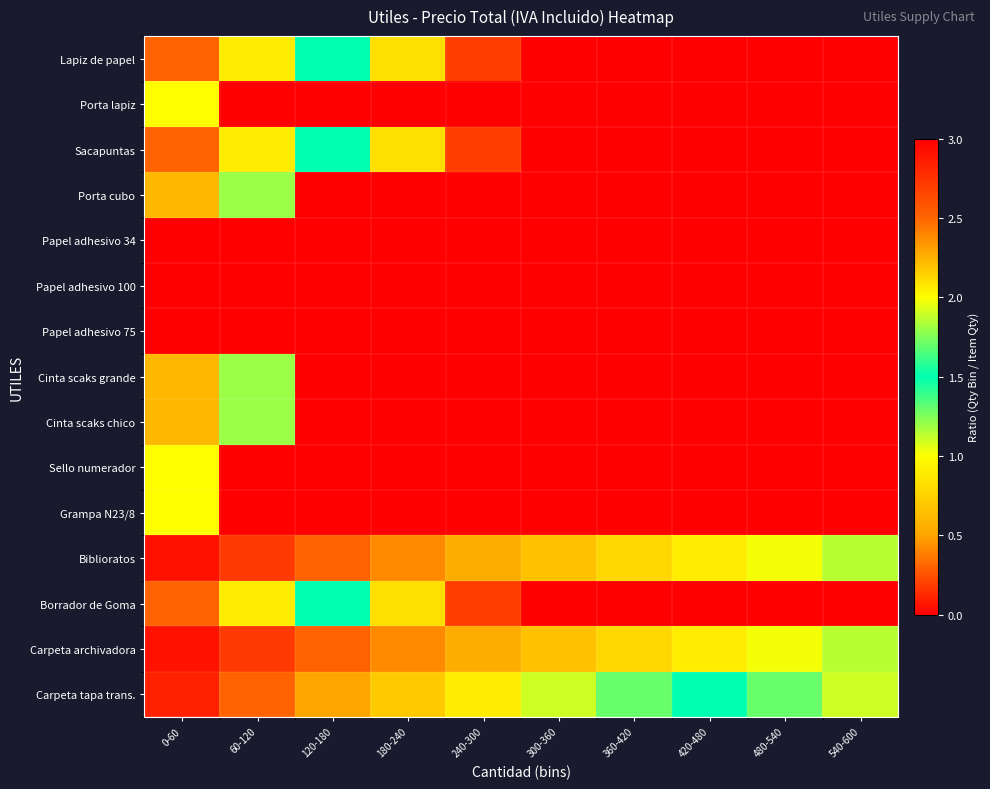

What is the smallest value displayed?

0.1